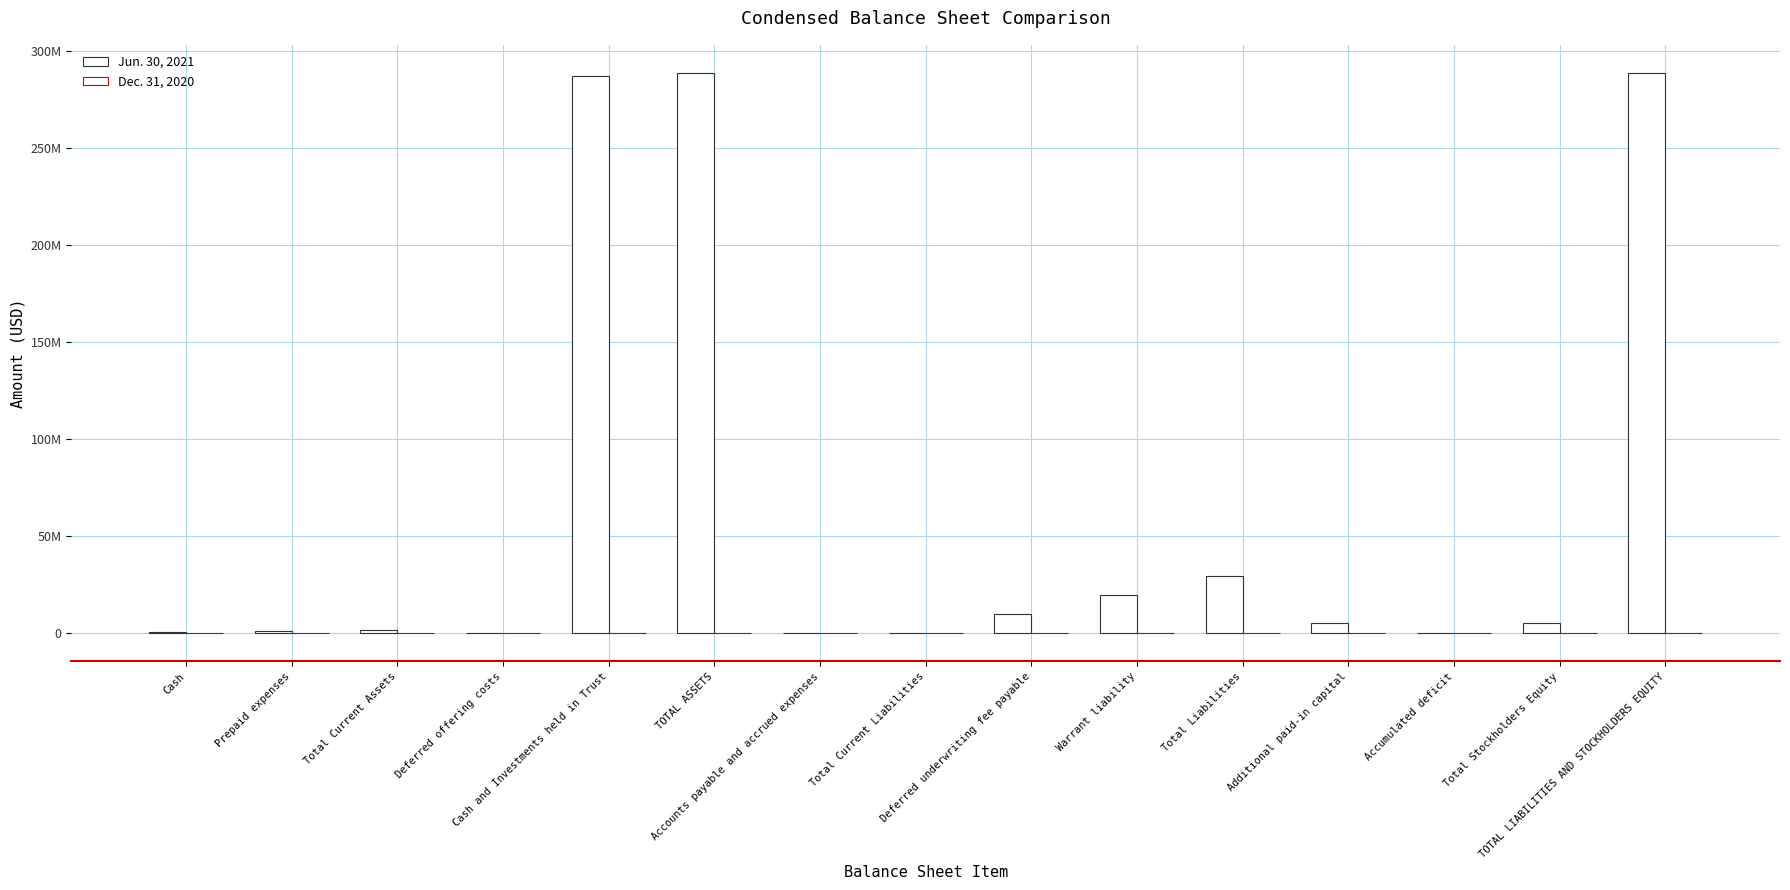

Are the bars grouped side by side (vs. stacked)?

Yes